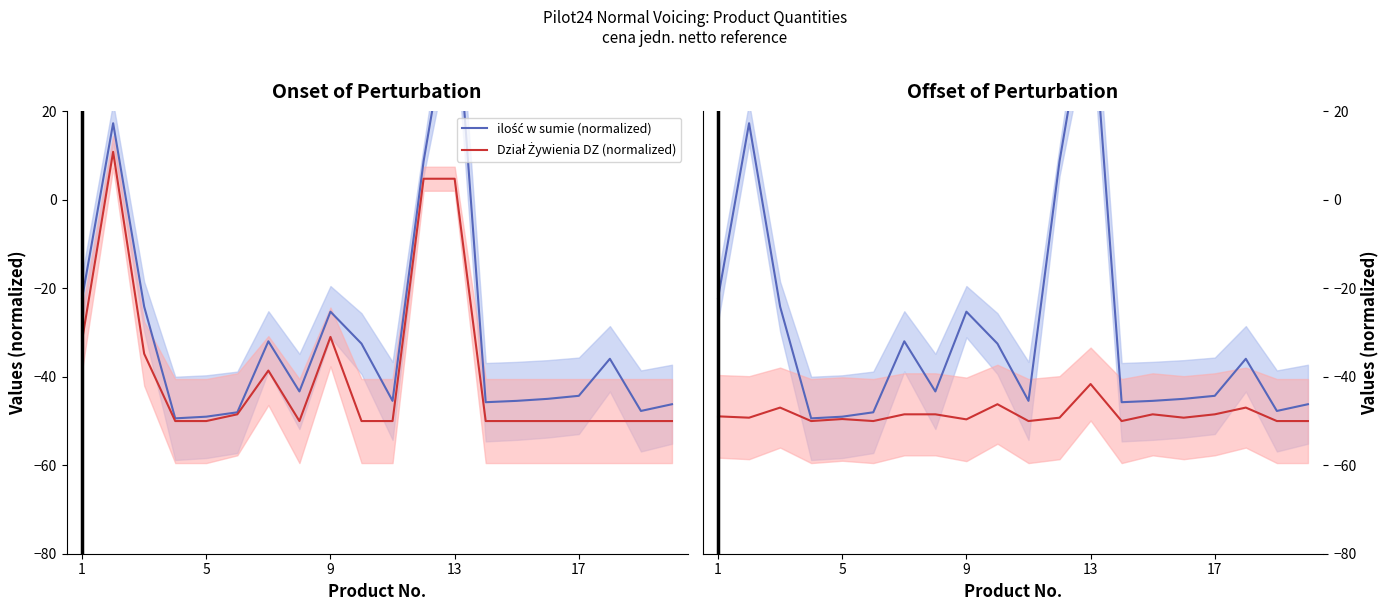

What is the difference between the maximum and second lowest values in the Dział Żywienia DZ (normalized) series?

8.4